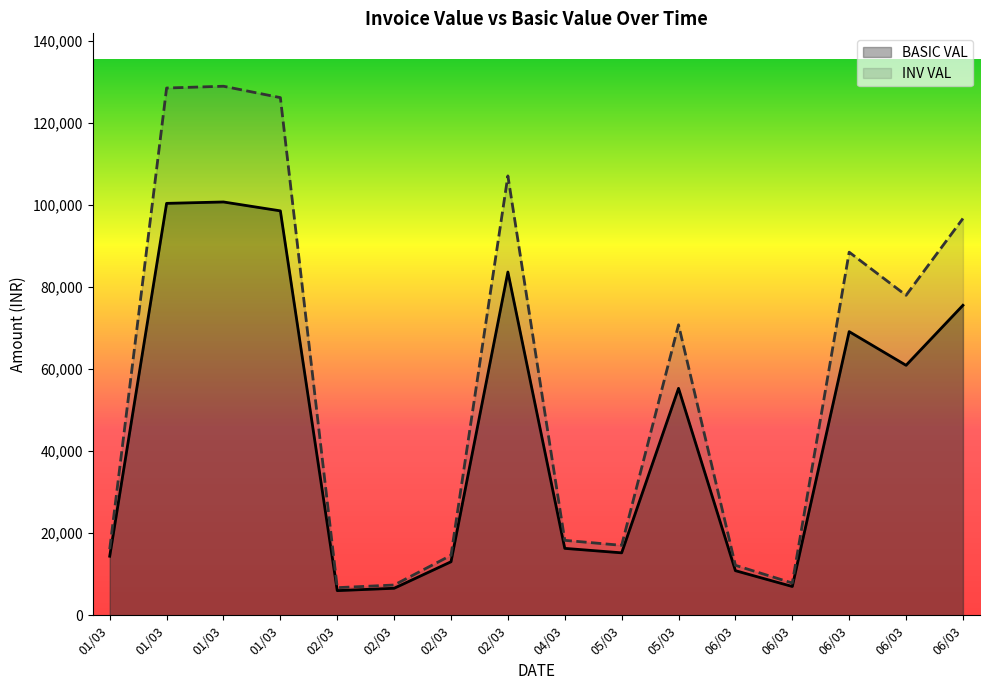

True or false: BASIC VAL and INV VAL intersect in this chart.

False